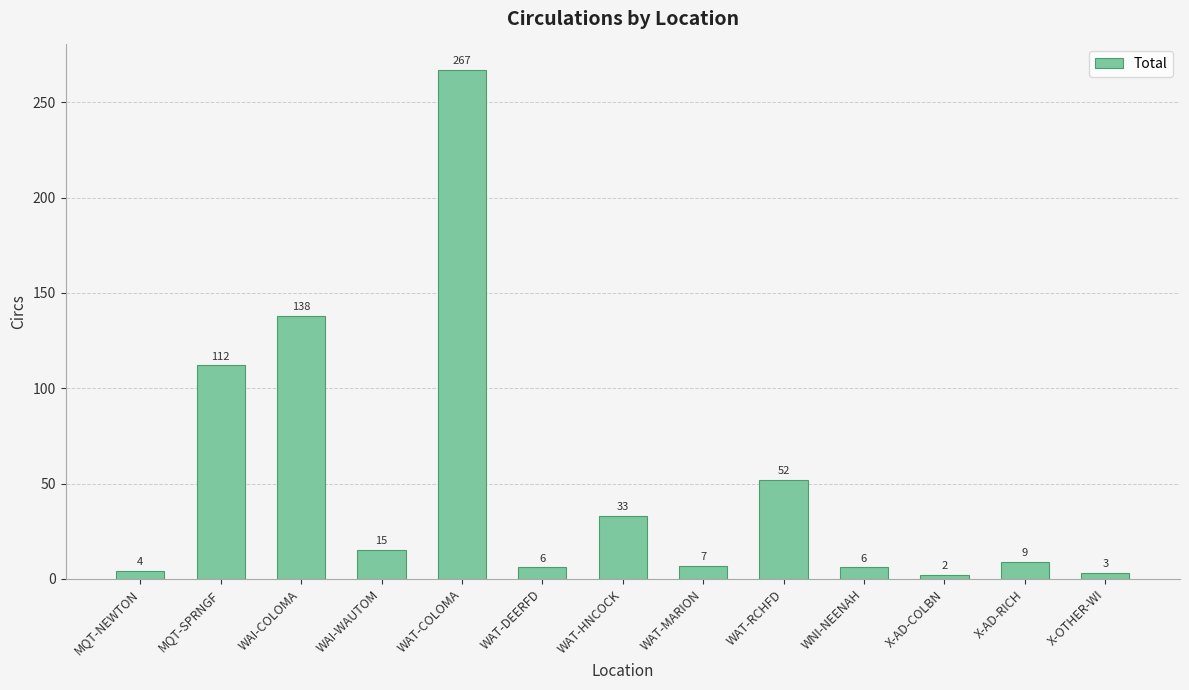

Where is the data nearest to the value 134?

WAI-COLOMA